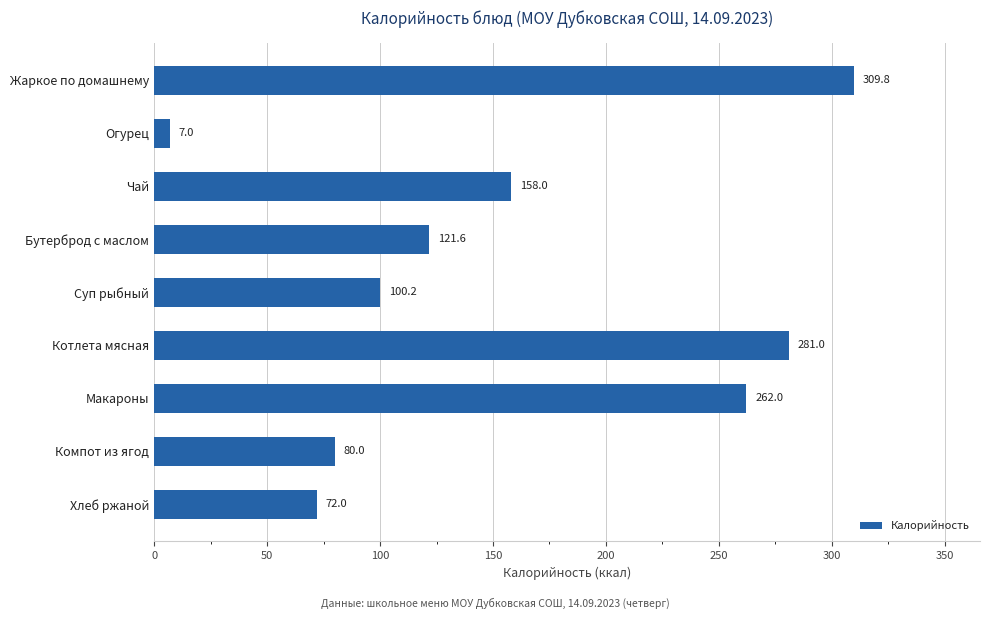

What is the maximum value shown in the chart?

309.8